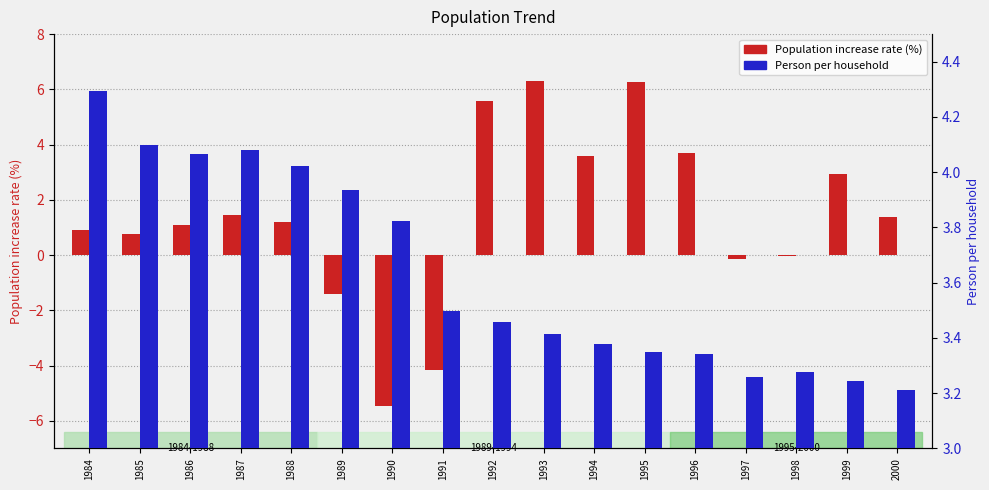

Which series has the largest total across all categories?

Person per household